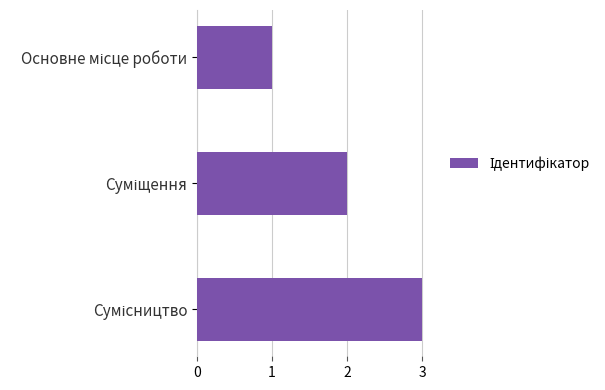

What is the maximum value shown in the chart?

3